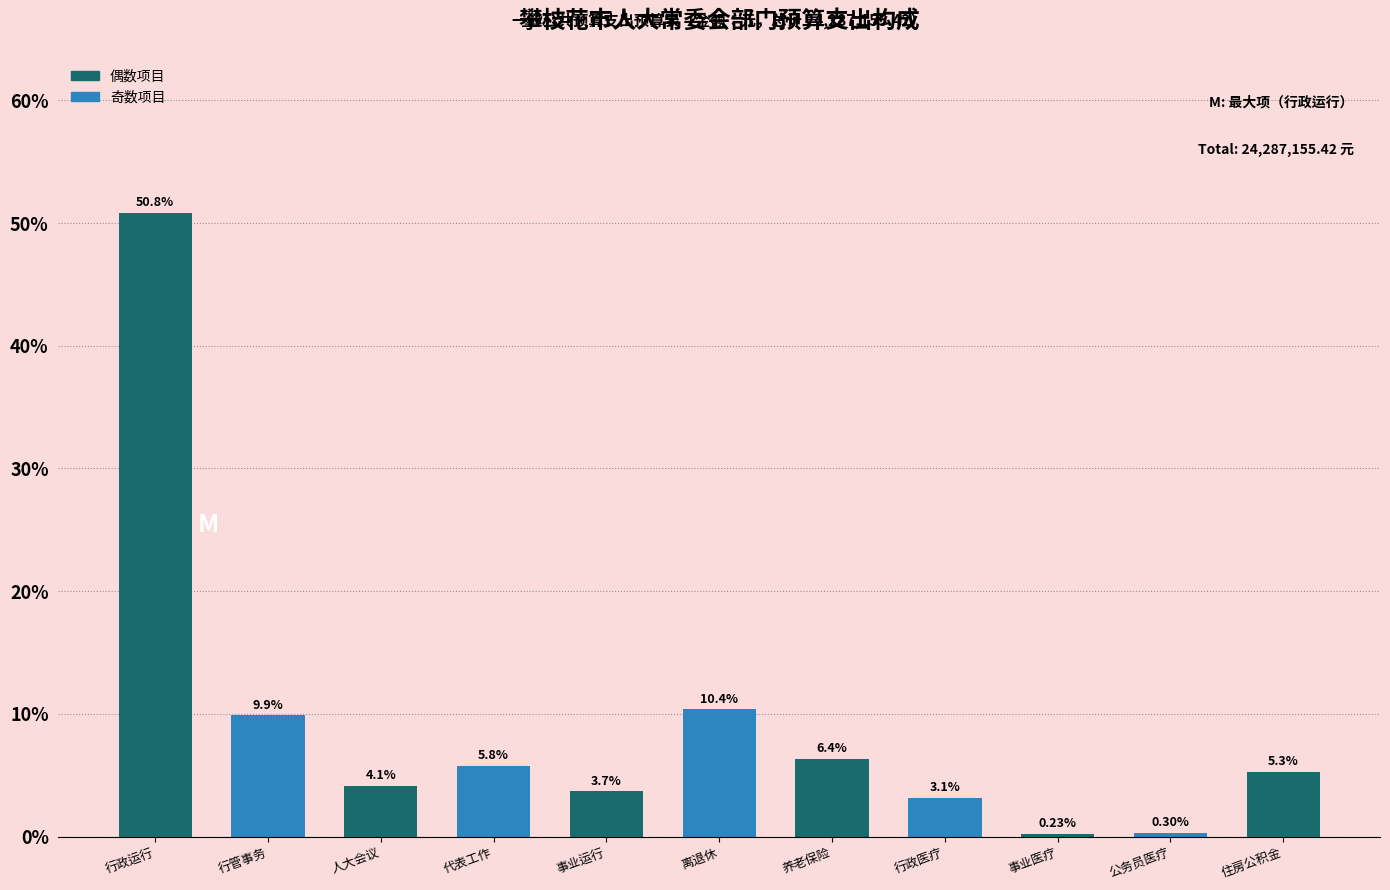

What is the label of the 3rd bar from the right?

事业医疗